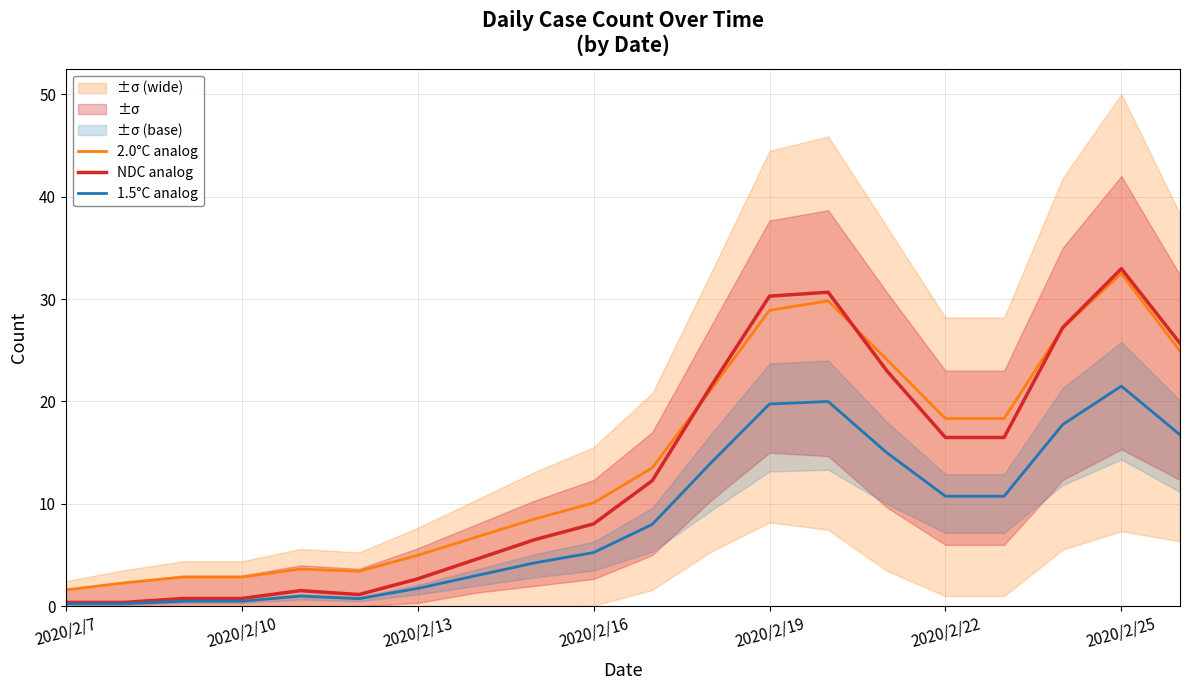

What is the maximum value for NDC analog?

33.0